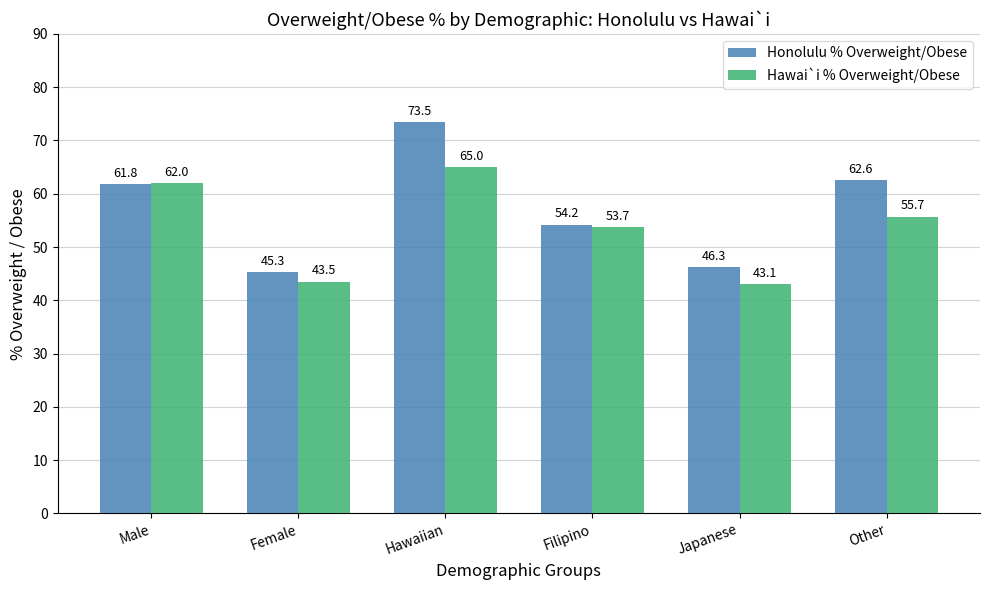

What is the approximate value of Hawai`i % Overweight/Obese at Other?

55.7